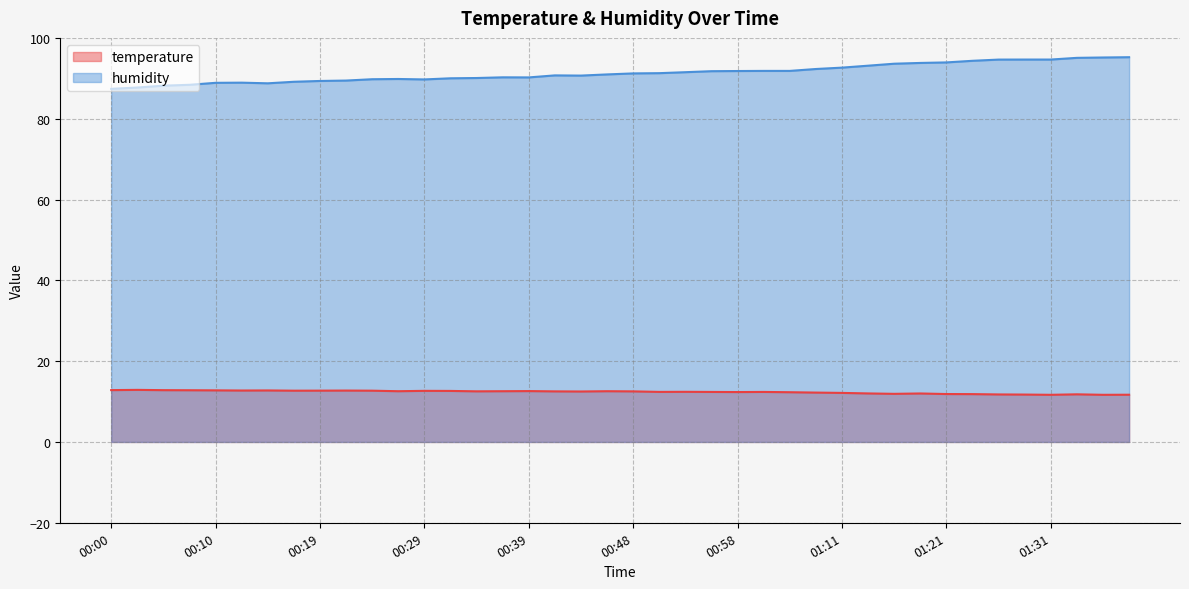

How many interior local peaks does the humidity series have?

4